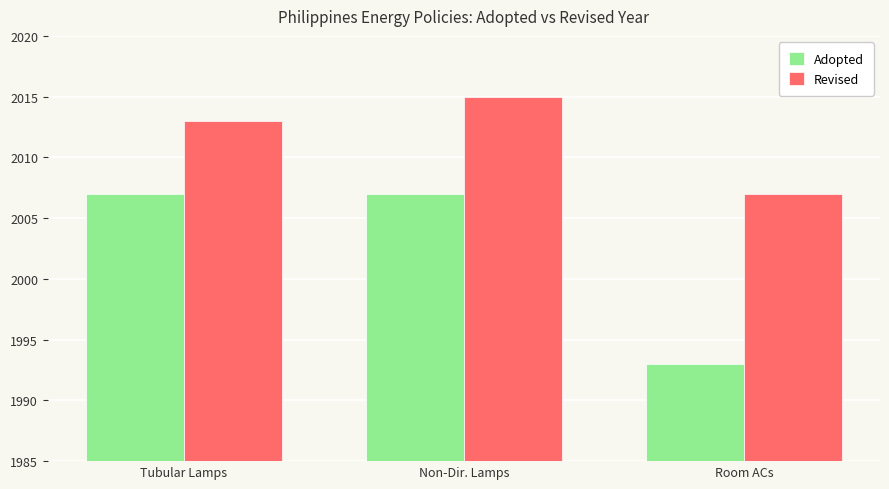

Read the Adopted value at Tubular Lamps, to the nearest 10.

2010